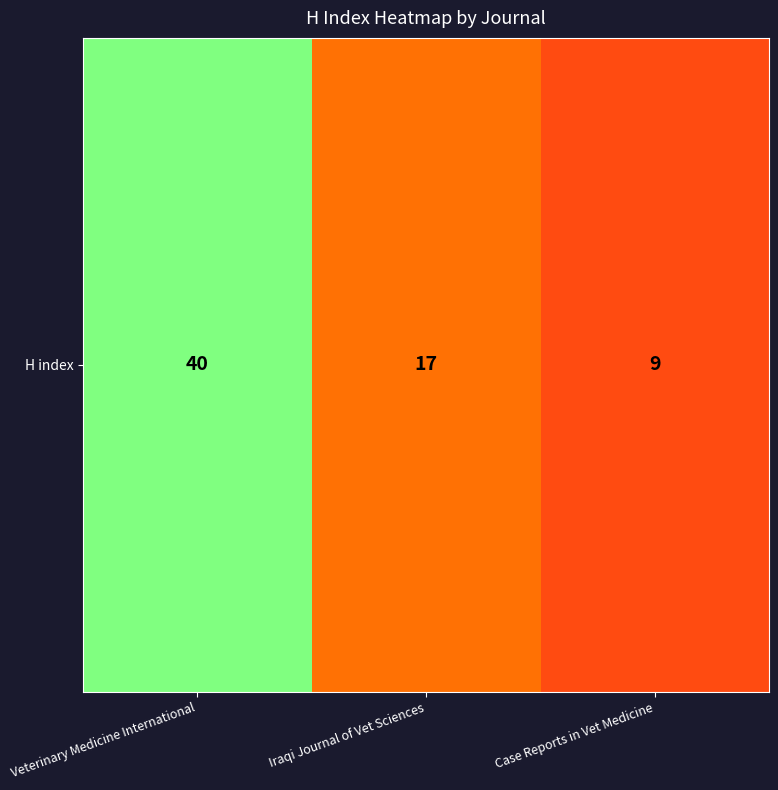

What is the difference between the maximum and minimum values?

31